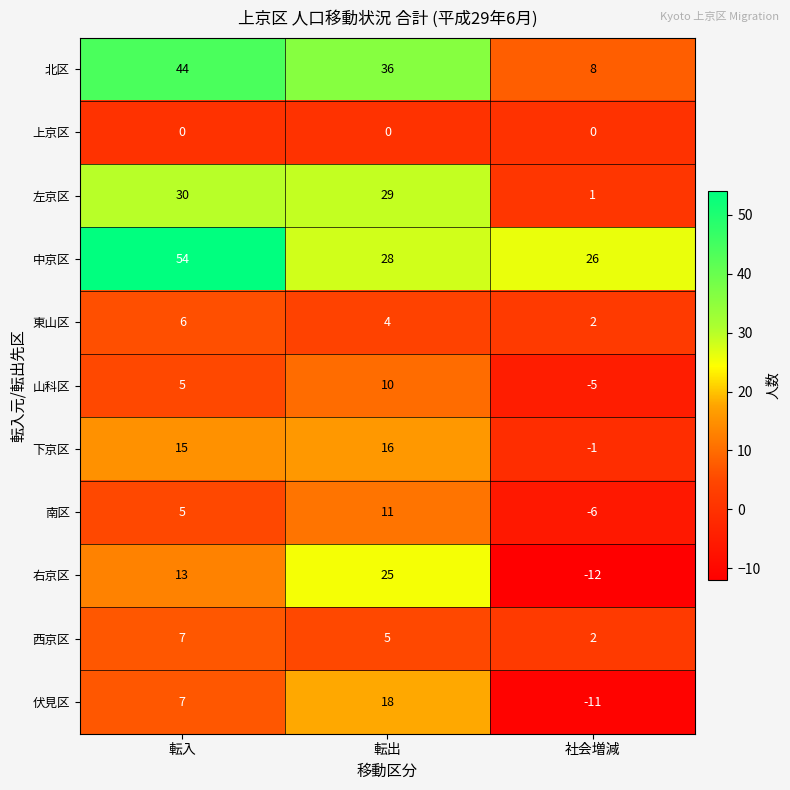

Which series has the largest total across all categories?

中京区